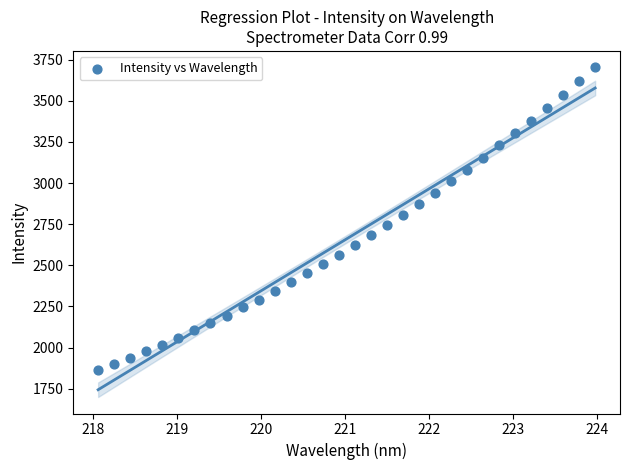

What is the range of X values (max minus min)?

5.9